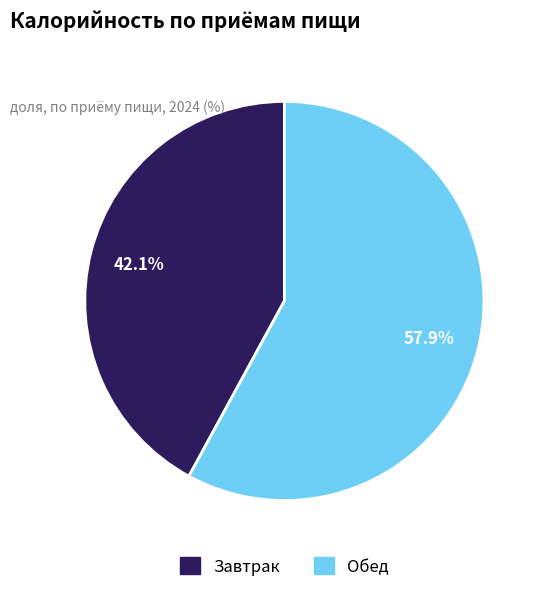

To the nearest percent, what portion does Завтрак represent?

42%